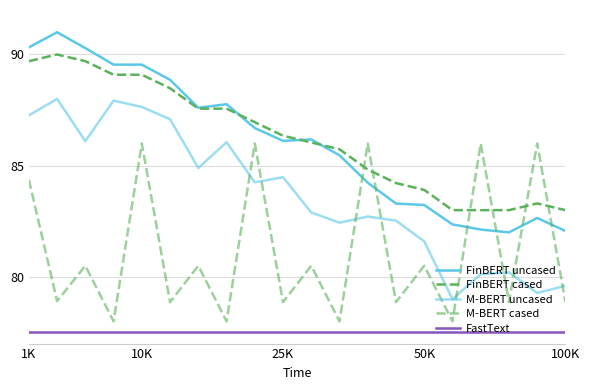

What is the minimum value shown in the chart?

77.5